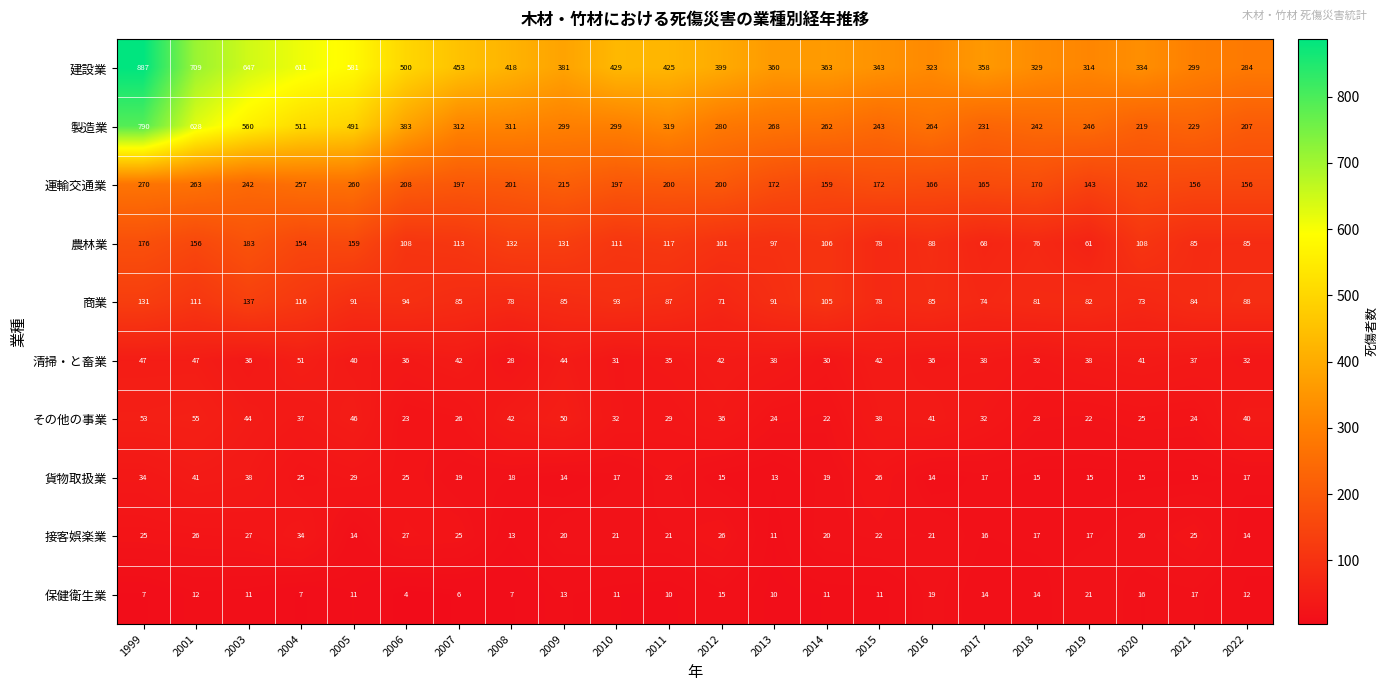

The value of 農林業 at 2007 is 113. True or false?

True